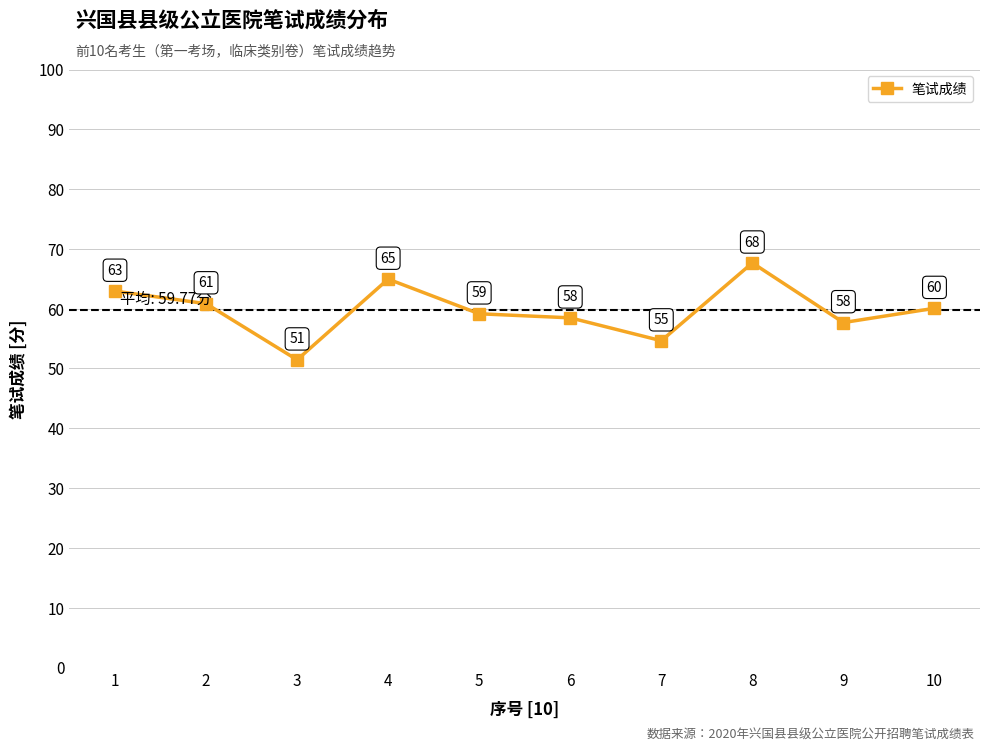

What is the value of the 9th point from the left?

57.7